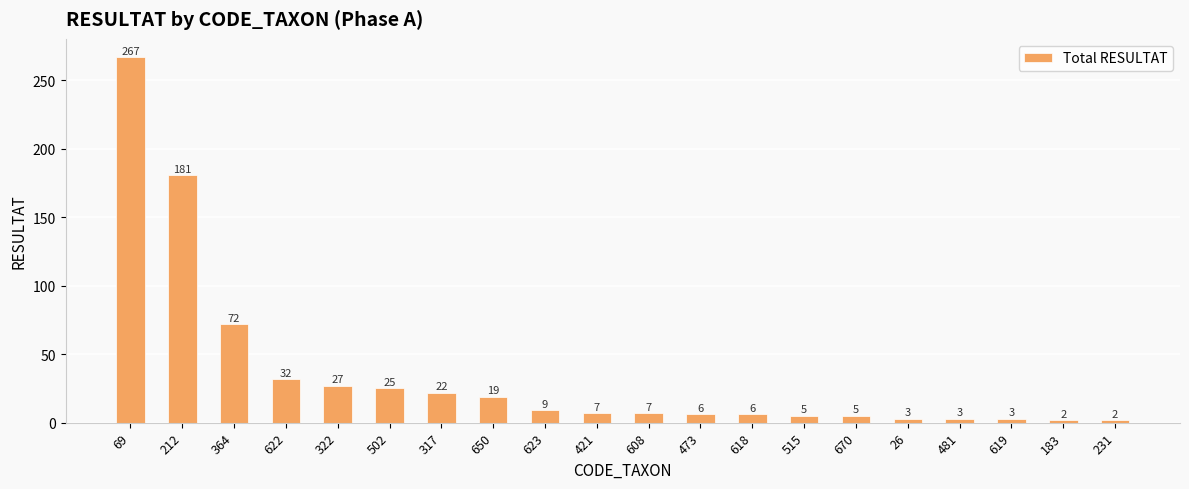

Which category has the highest value across all series?

69